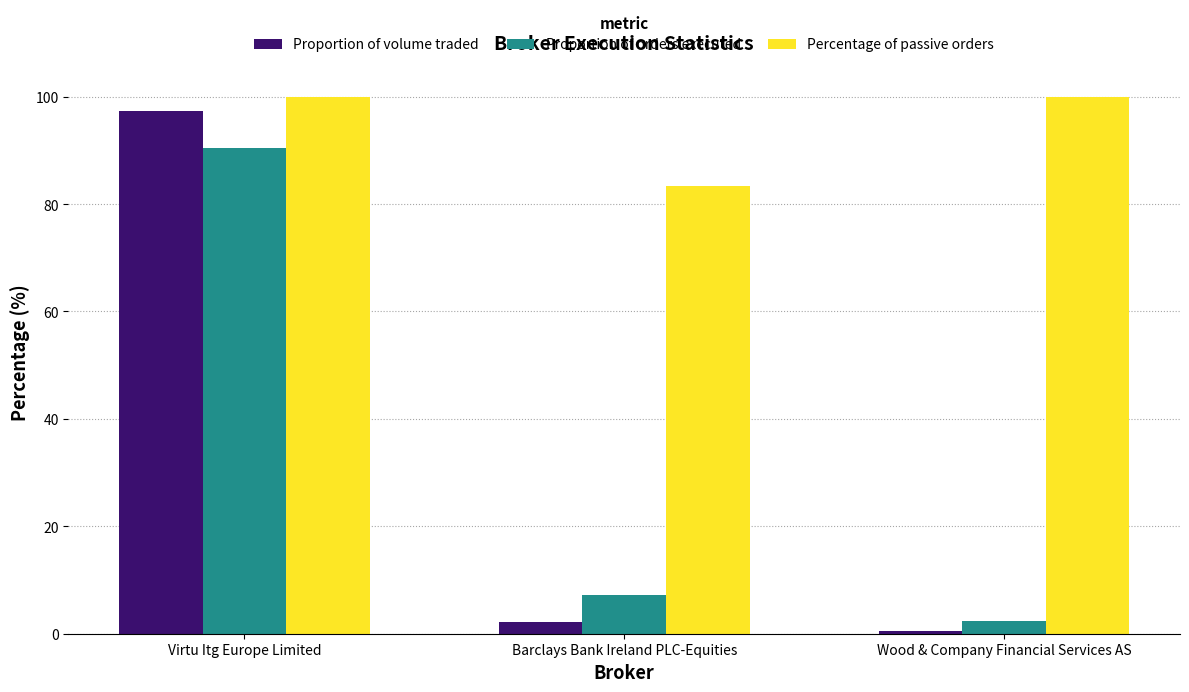

What are all the series names shown in the legend?

Proportion of volume traded, Proportion of orders executed, Percentage of passive orders